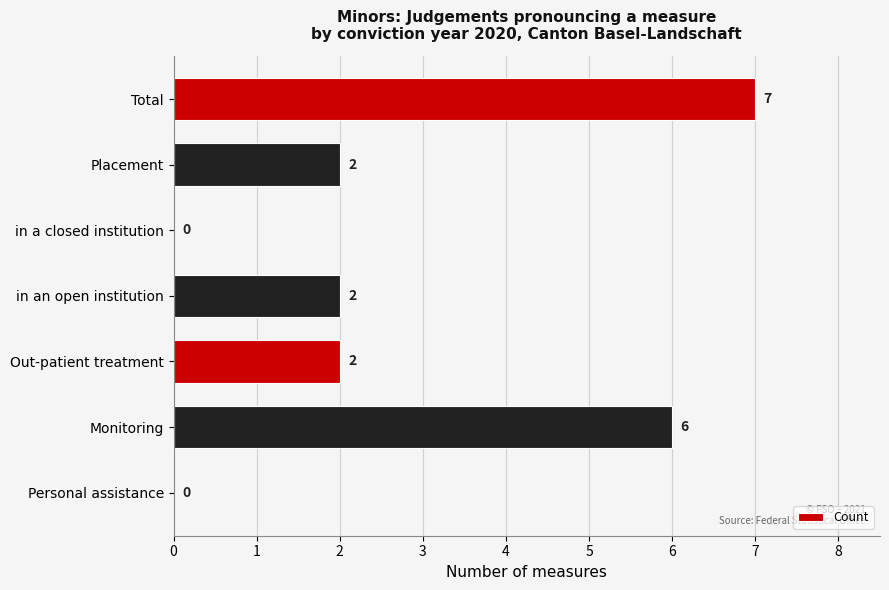

What is the greatest value displayed?

7